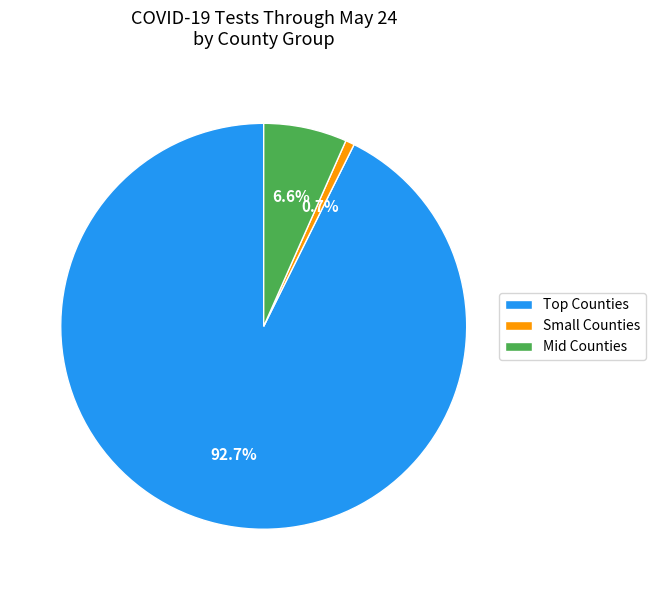

Does any single category account for the majority?

Yes